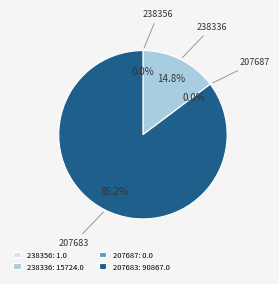

To the nearest percent, what is the difference between the largest and smallest slice percentages?

85%